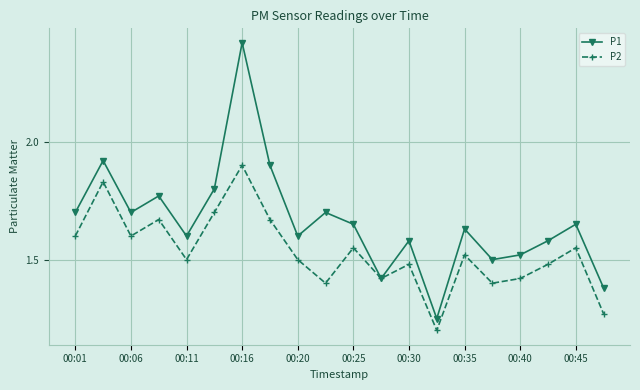

Rank the series by their maximum value, from highest to lowest.

P1, P2